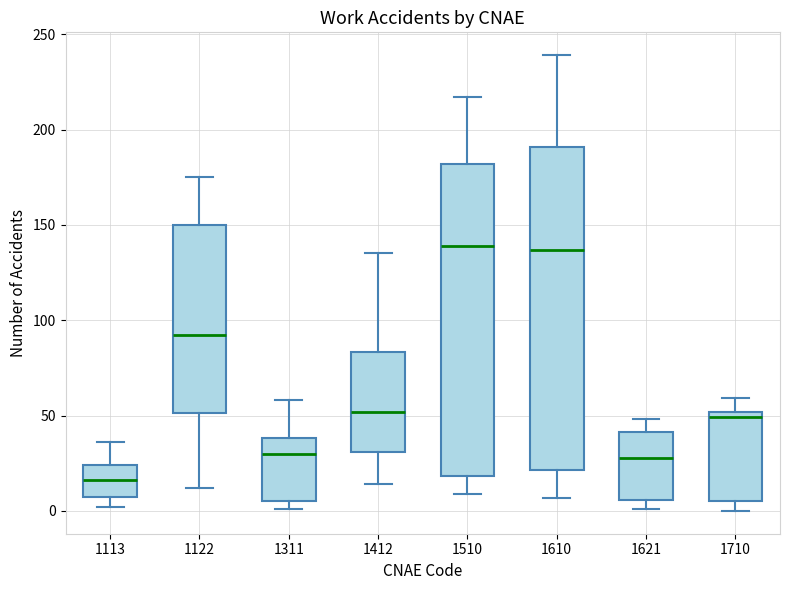

Reading left to right, transcribe this box plot: for each box, give where its median line is, the range the box spans, and where its two whiskers end, as read against the y-axis. The values are not printed on the chart, so give them approximately, as read against the axis.

1113: median 15, box 10 to 25, whiskers 0 to 35
1122: median 90, box 50 to 150, whiskers 10 to 175
1311: median 30, box 5 to 40, whiskers 0 to 60
1412: median 50, box 30 to 85, whiskers 15 to 135
1510: median 140, box 20 to 180, whiskers 10 to 215
1610: median 135, box 20 to 190, whiskers 5 to 240
1621: median 30, box 5 to 40, whiskers 0 to 50
1710: median 50 (just below the box's upper edge), box 5 to 50, whiskers 0 to 60